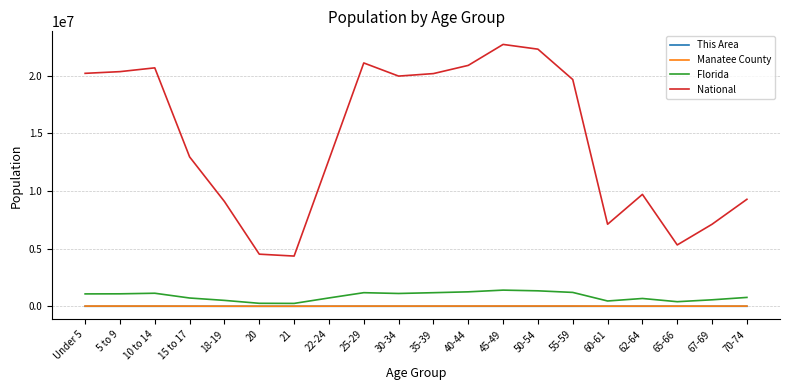

True or false: National has more than 0 points higher than both neighbors.

True